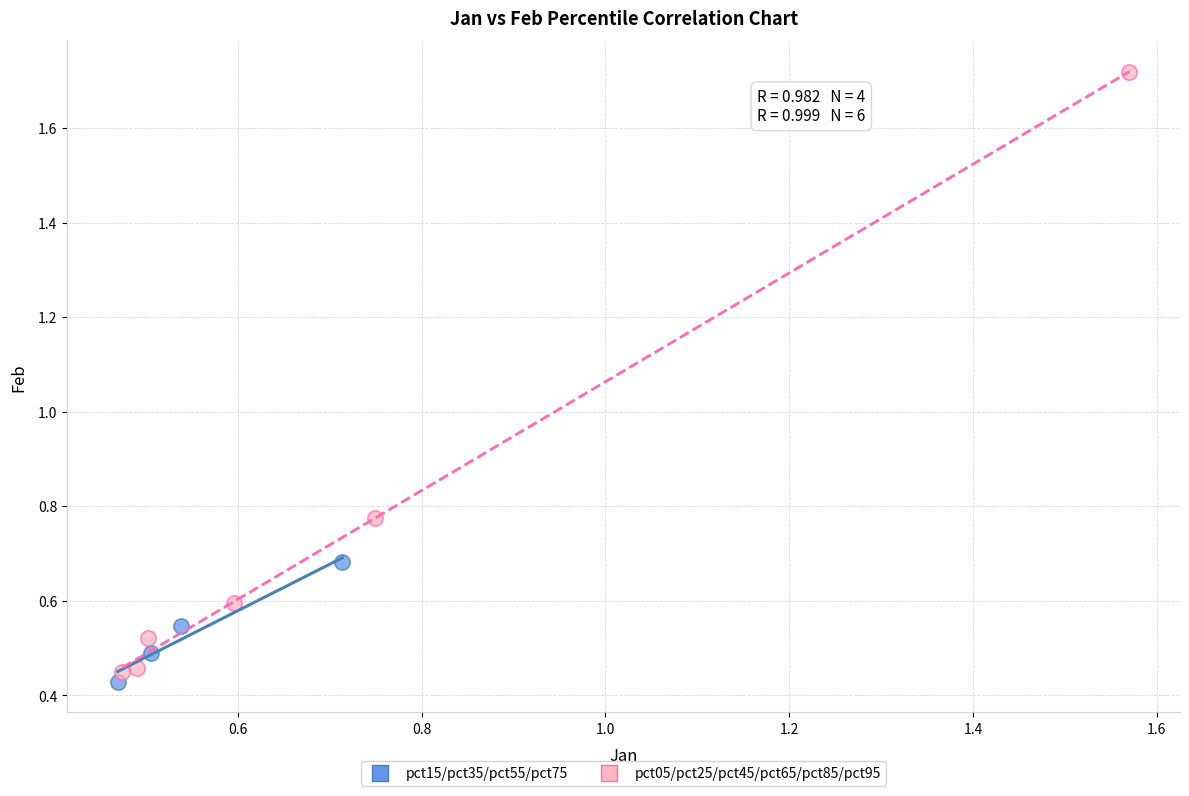

Which series reaches the maximum Y coordinate?

pct05/pct25/pct45/pct65/pct85/pct95